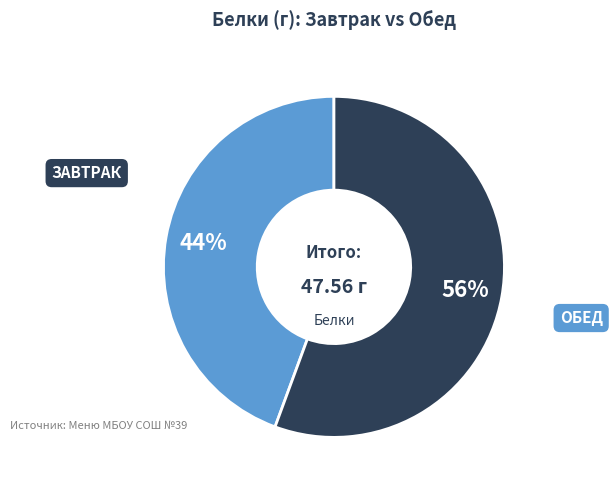

Is there a majority slice in this chart?

Yes